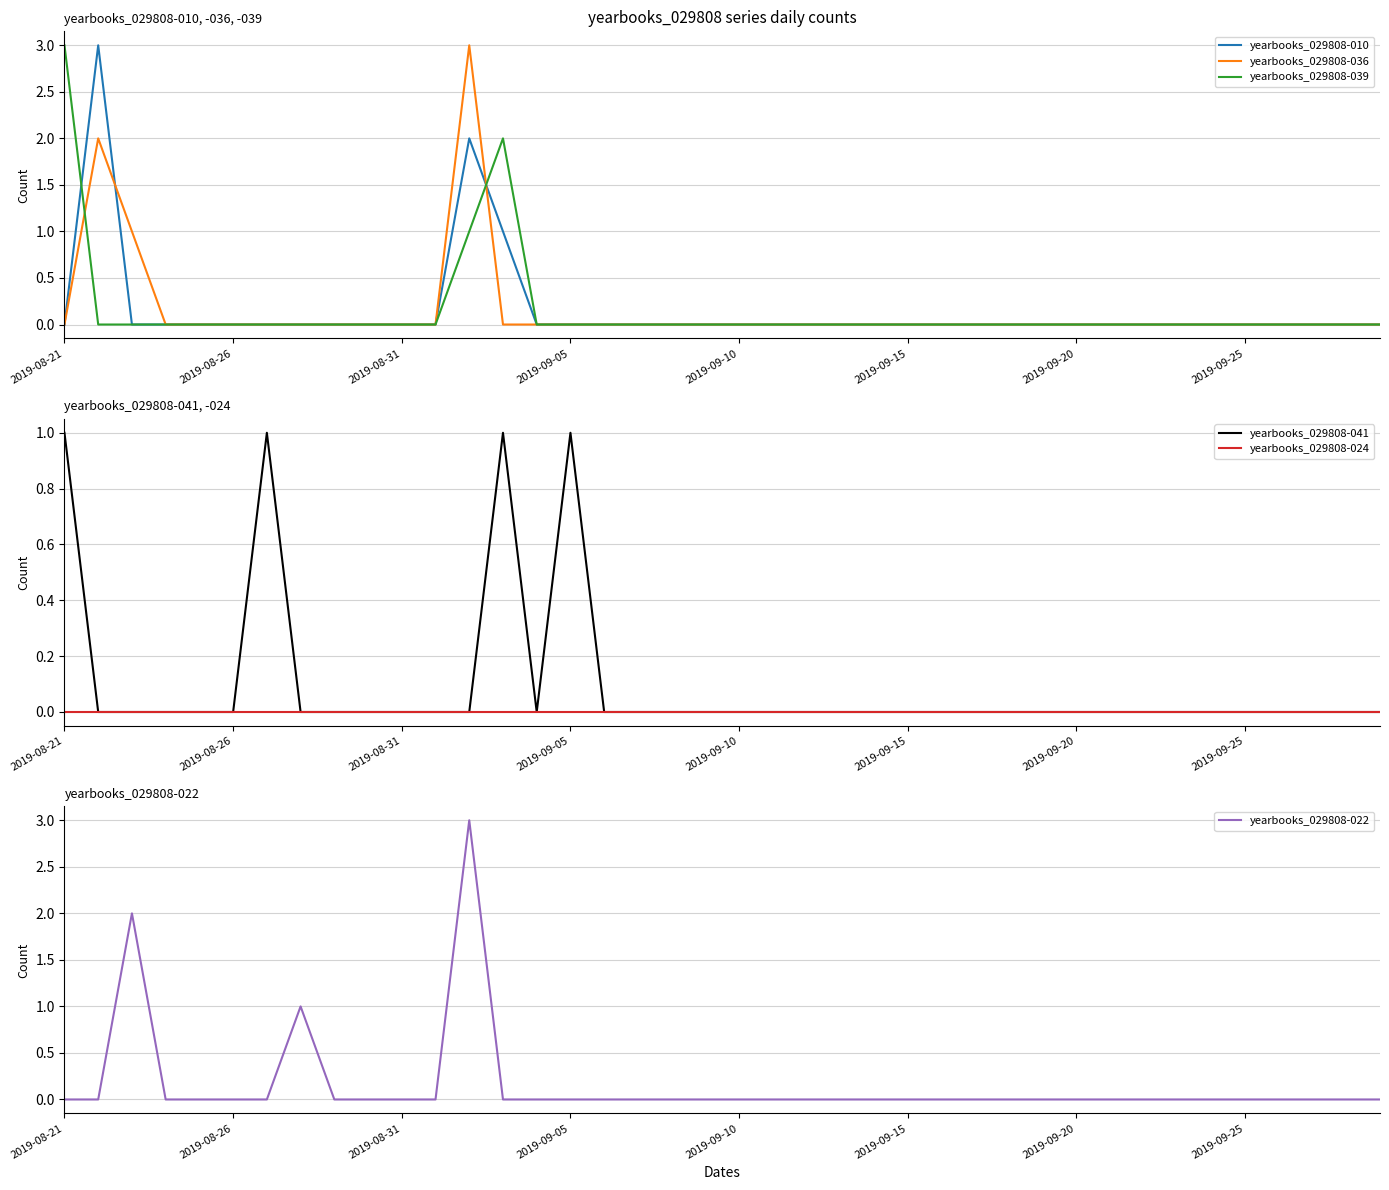

The yearbooks_029808-022 series shows 0 at 16. True or false?

True